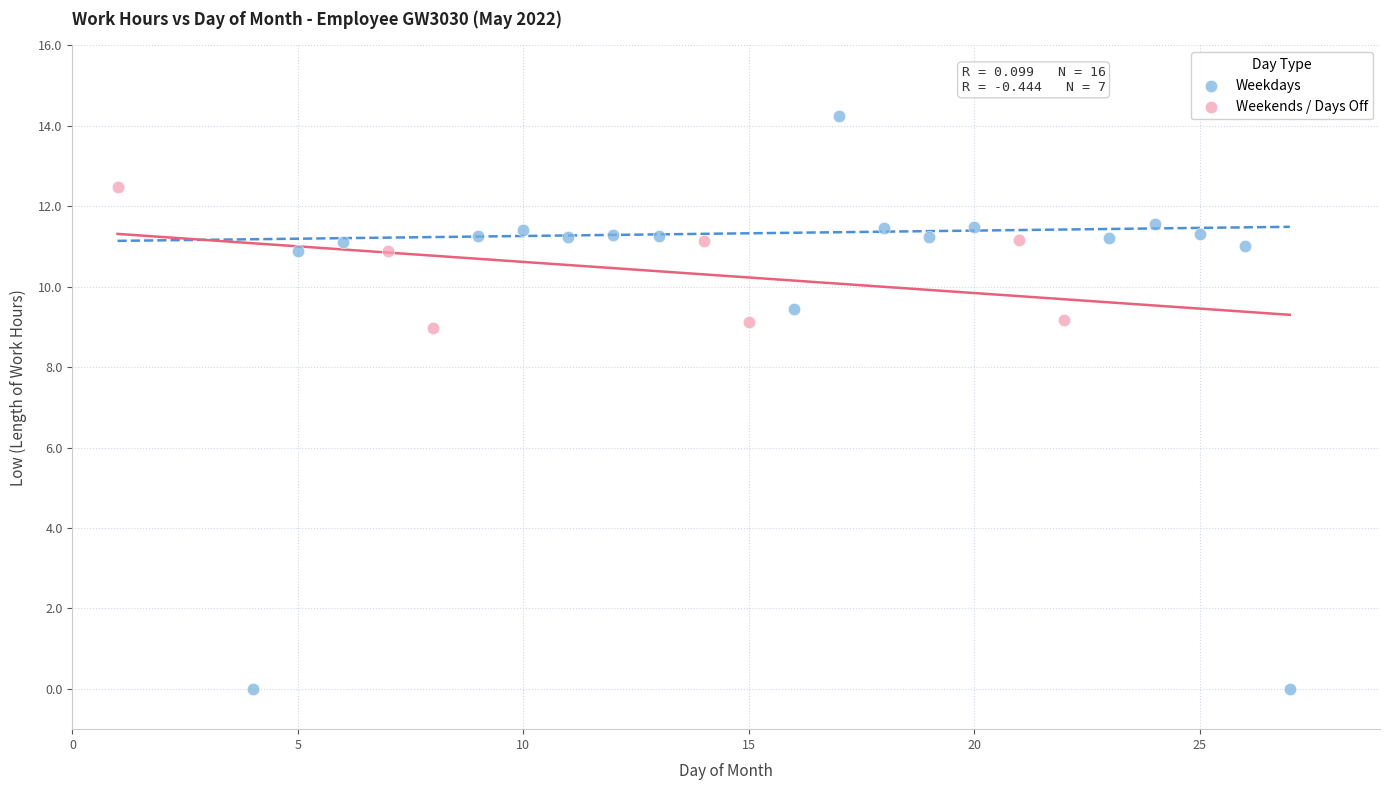

What are all the series names shown in the legend?

Weekdays, Weekends / Days Off